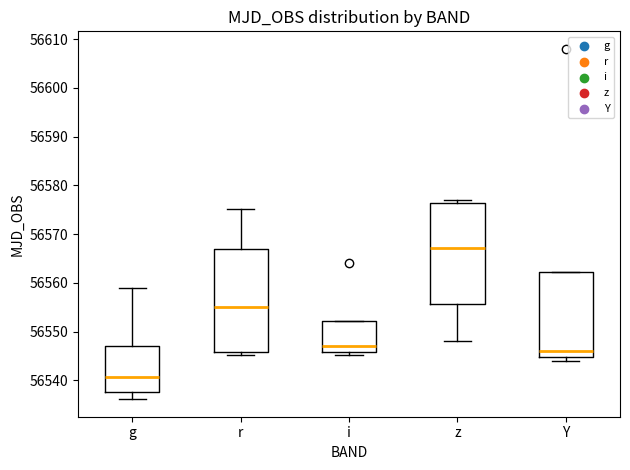

Reading left to right, transcribe this box plot: for each box, give where its median line is, the range the box spans, and where its two whiskers end, as read against the y-axis. The values are not printed on the chart, so give them approximately, as read against the axis.

g: median 56541, box 56538 to 56547, whiskers 56536 to 56559
r: median 56555, box 56546 to 56567, whiskers 56545 to 56575
i: median 56547, box 56546 to 56552, whiskers 56545 to 56552
z: median 56567, box 56556 to 56576, whiskers 56548 to 56577
Y: median 56546, box 56545 to 56562, whiskers 56544 to 56562